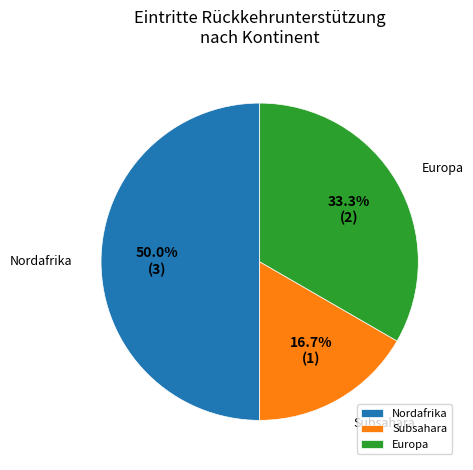

What is the ratio of the value at Europa to the value at Subsahara?

2.0